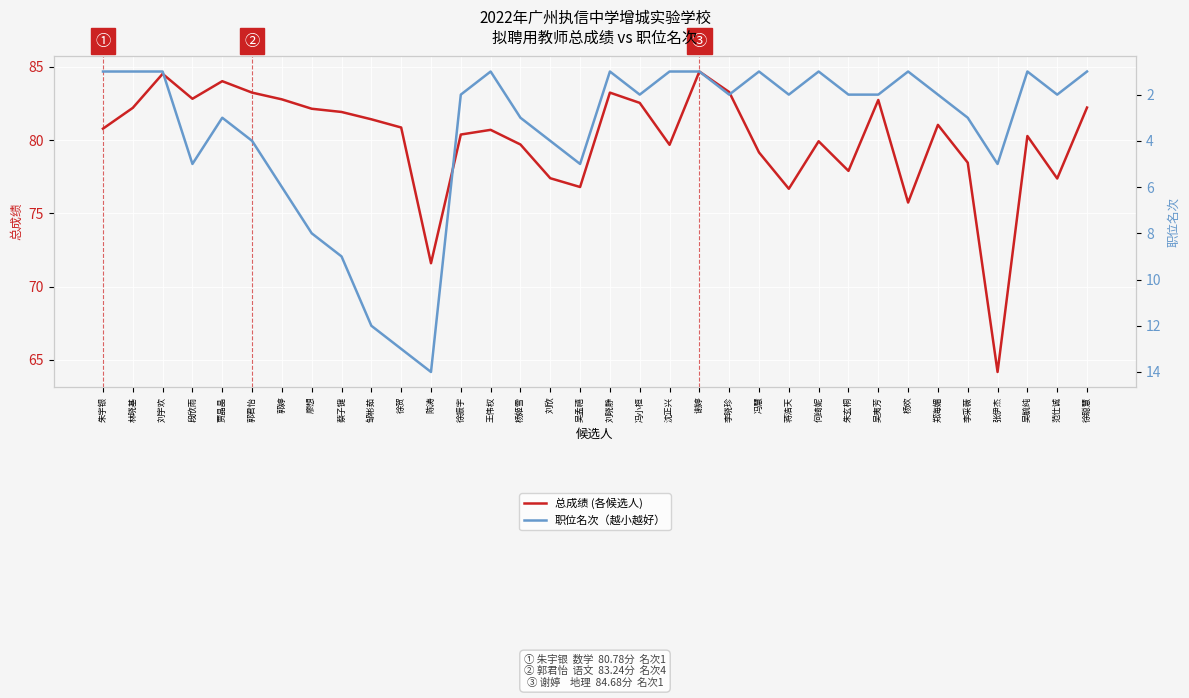

Where is the first local minimum for 总成绩 (各候选人)?

段欣雨